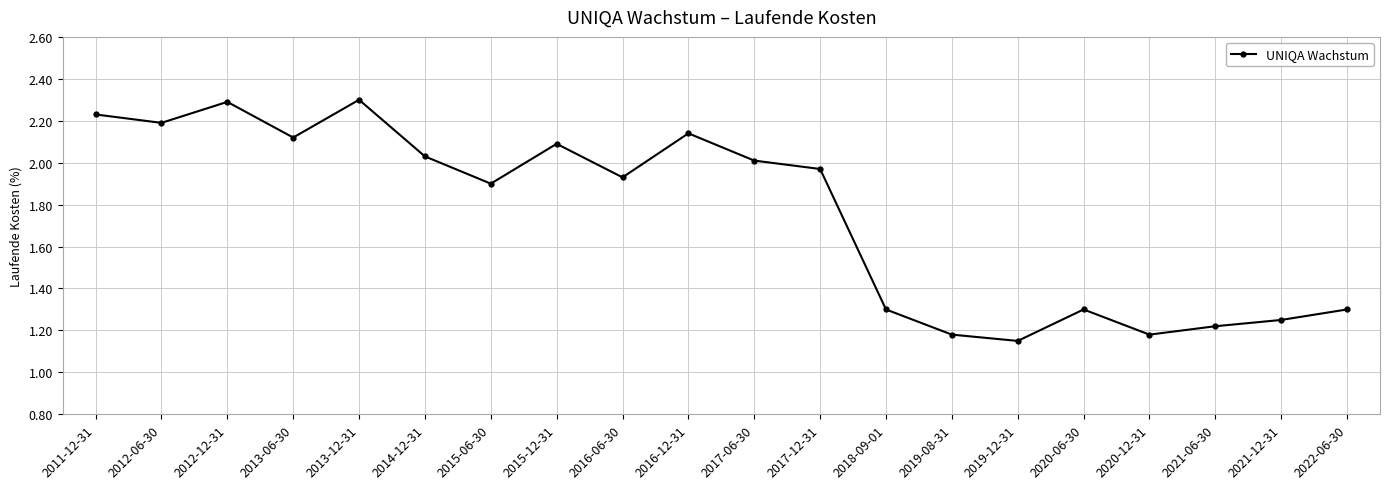

What is the maximum value shown in the chart?

2.3